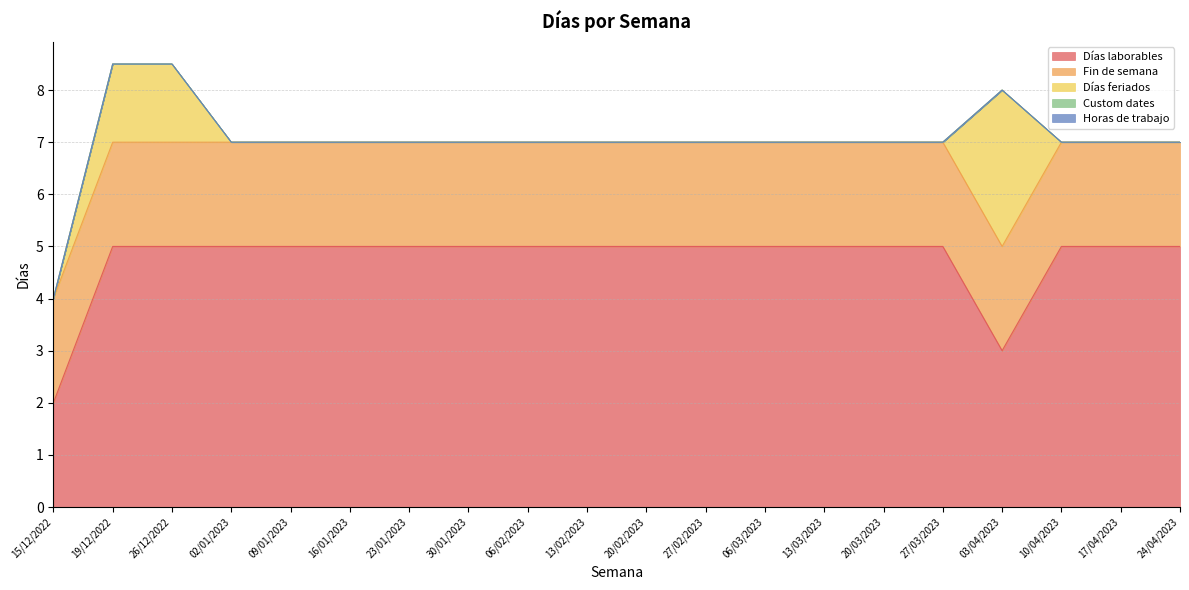

The Días laborables series shows 5.0 at 13/02/2023. True or false?

True